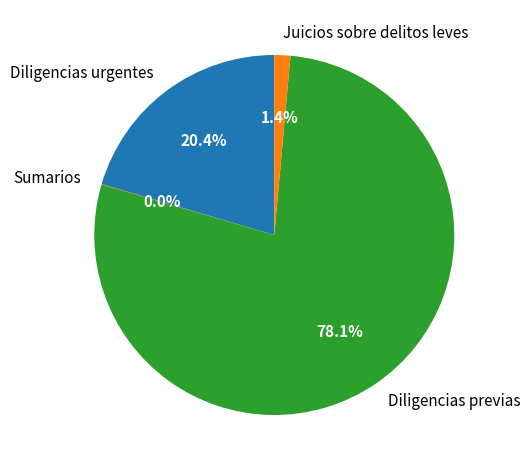

To the nearest percent, what is the difference between the largest and smallest slice percentages?

78%